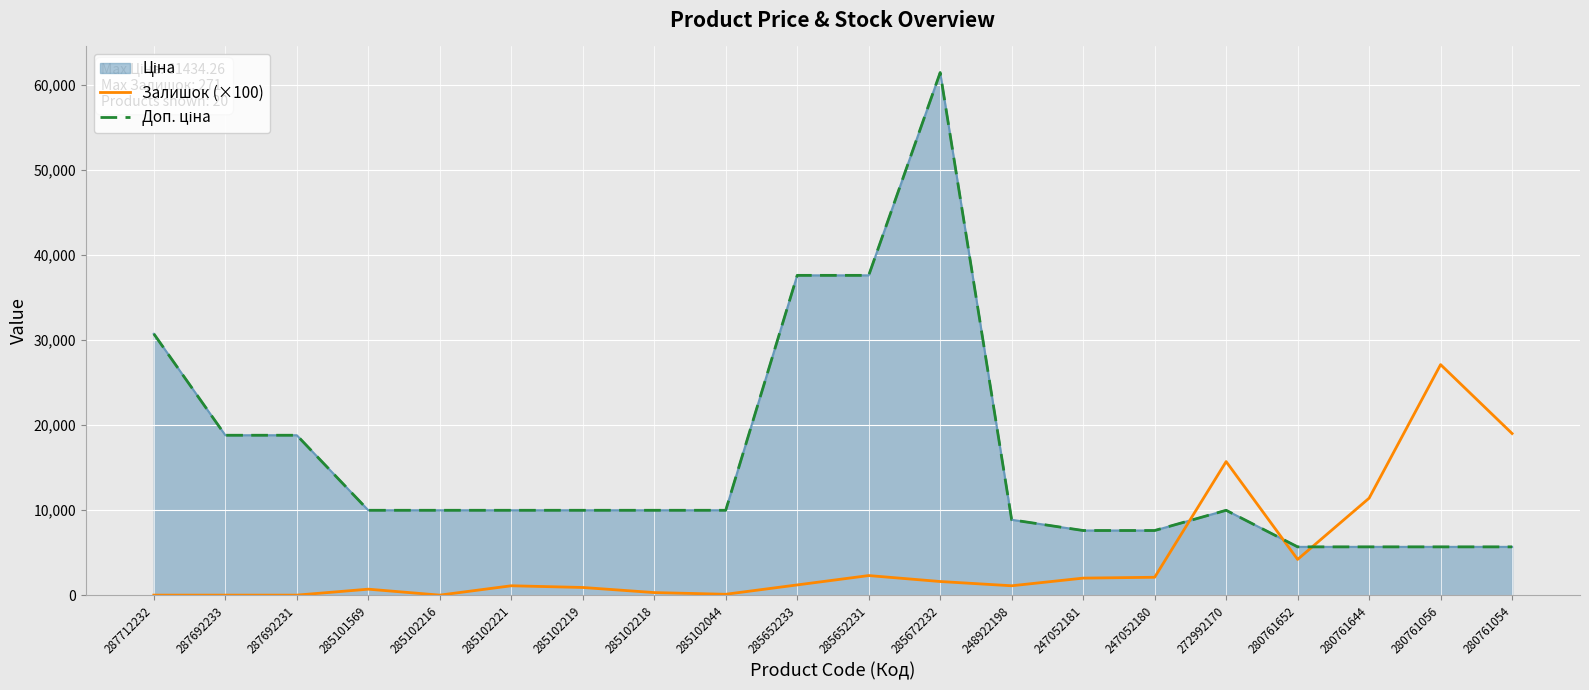

At which category does Залишок (×100) reach its first local peak?

285101569